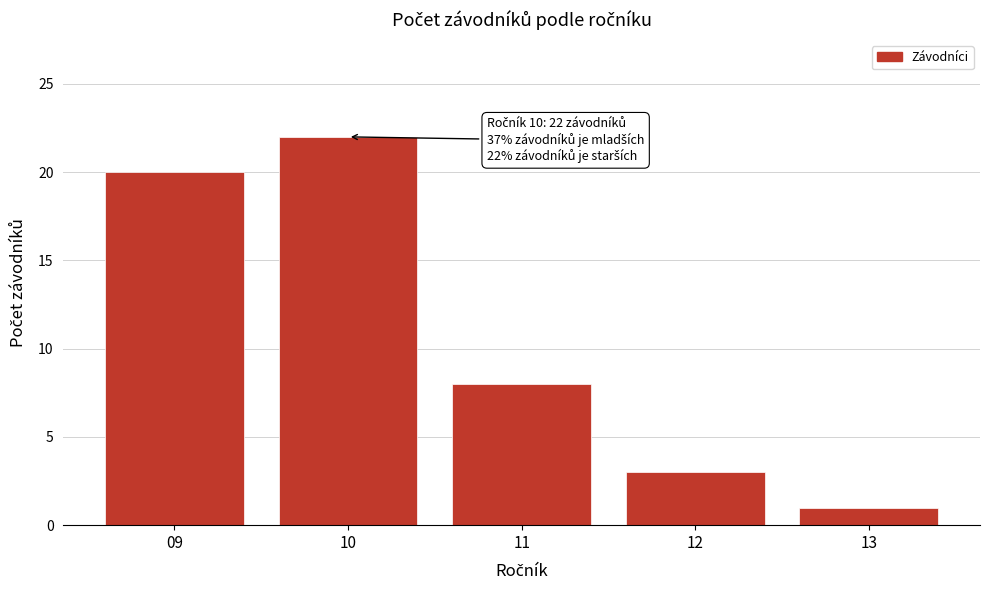

Reading left to right, list all the values displayed in this chart.

20	22	8	3	1